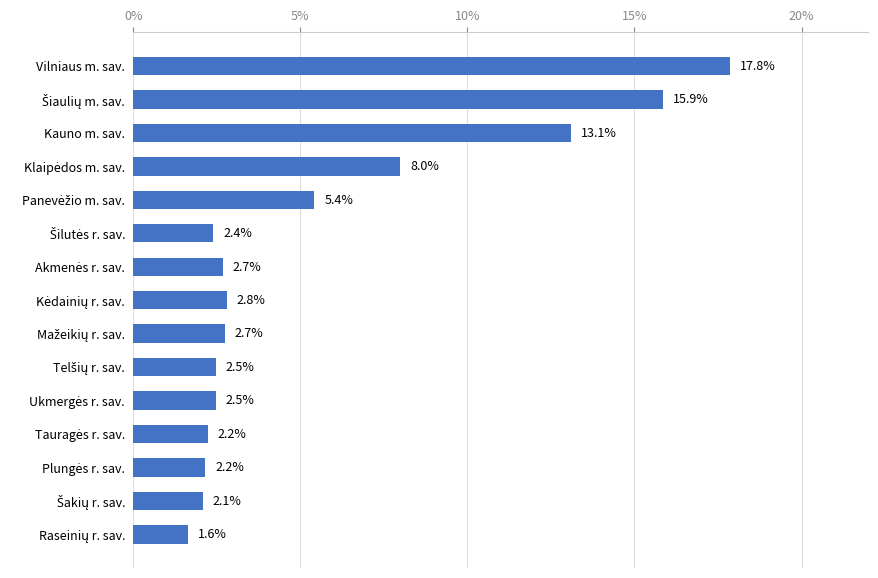

Is it true that the value at Vilniaus m. sav. is 5.7?

False